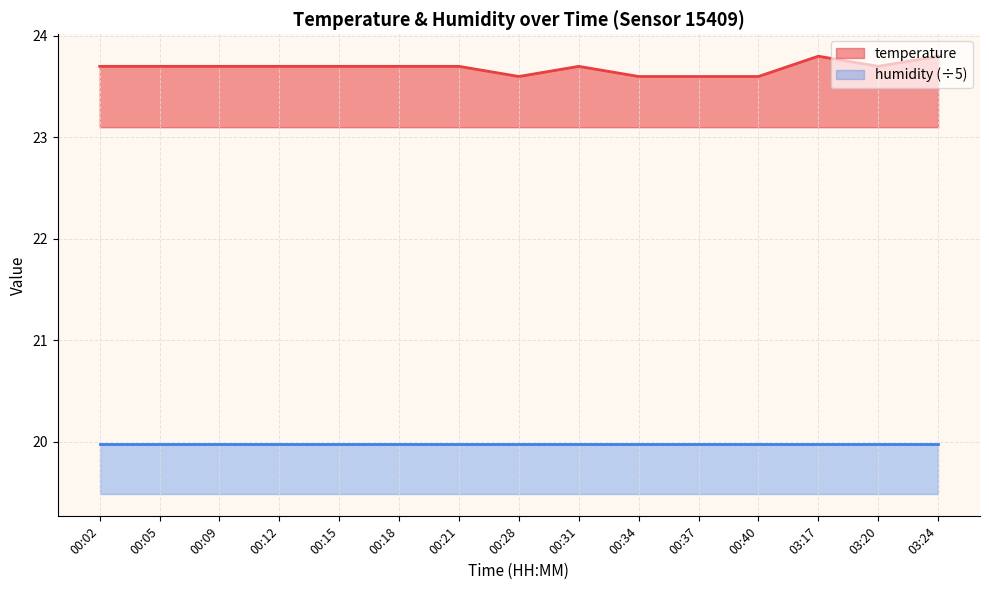

Rank the categories by value from highest to lowest.

03:17, 03:24, 00:02, 00:05, 00:09, 00:12, 00:15, 00:18, 00:21, 00:31, 03:20, 00:28, 00:34, 00:37, 00:40